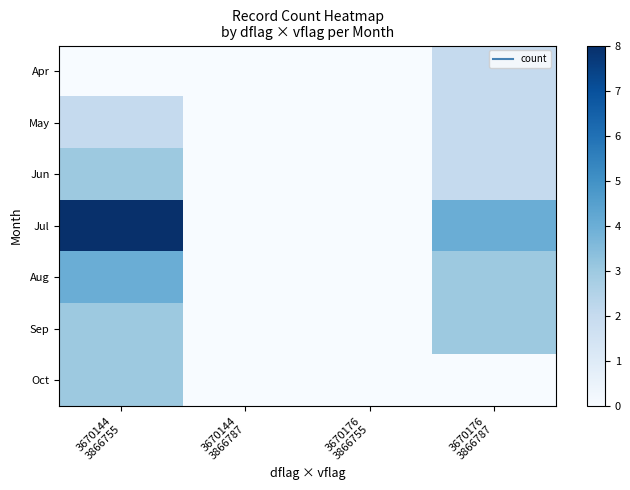

Which has a higher value, 3670176
3866755 or 3670144
3866787?

3670176
3866755